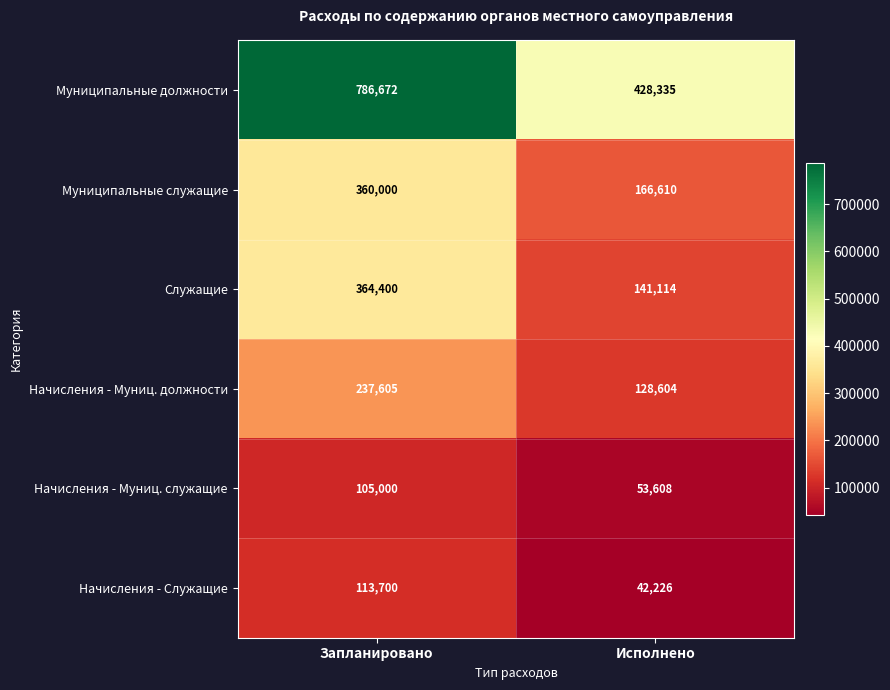

What is the difference between the Служащие values at Запланировано and Исполнено?

223286